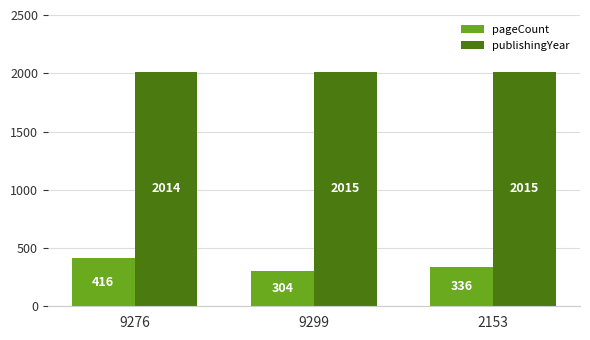

What is the spread (max minus min) of values at 9276?

1598